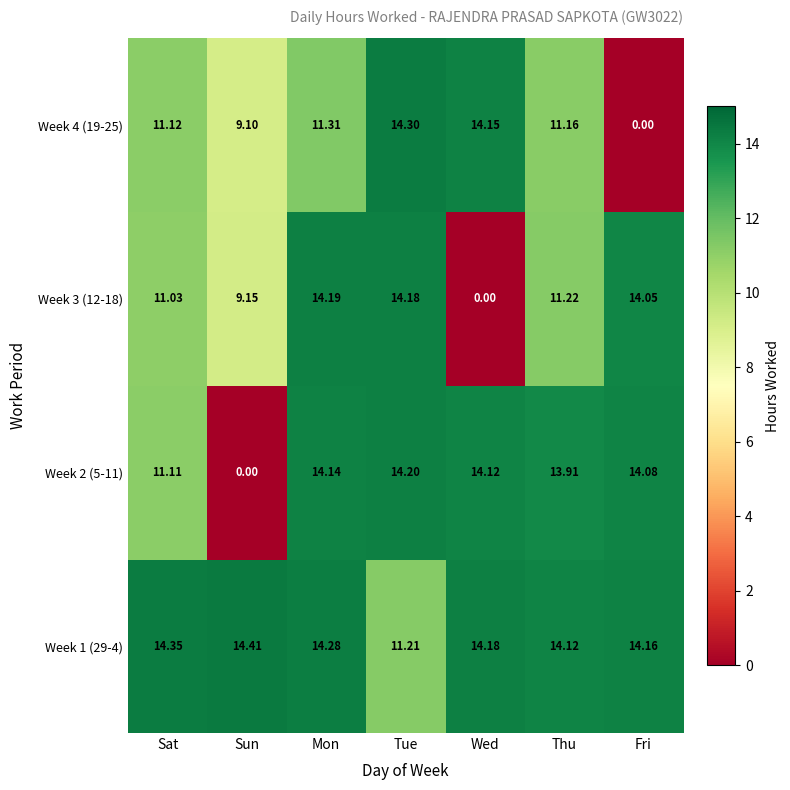

Which category has the lowest value in the Week 3 (12-18) series?

Wed